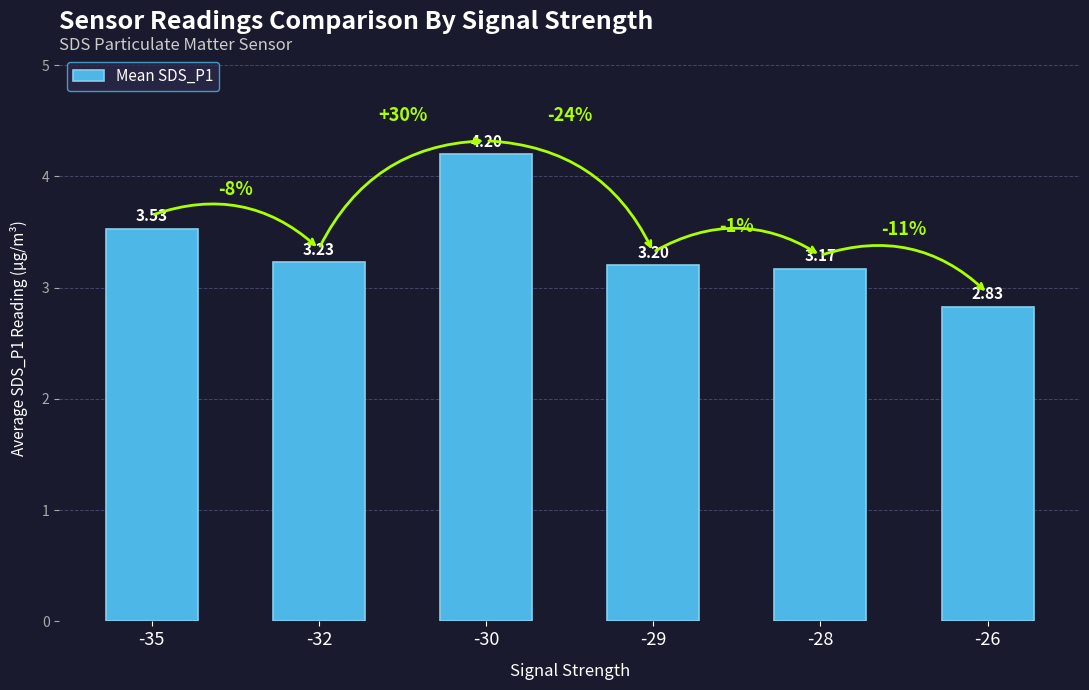

Is it true that the value at -28 is 3.2?

True